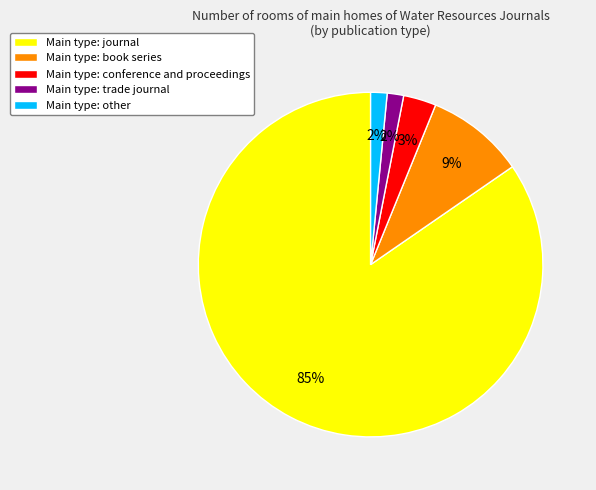

Is the sum of Main type: conference and proceedings and Main type: journal greater than half?

Yes